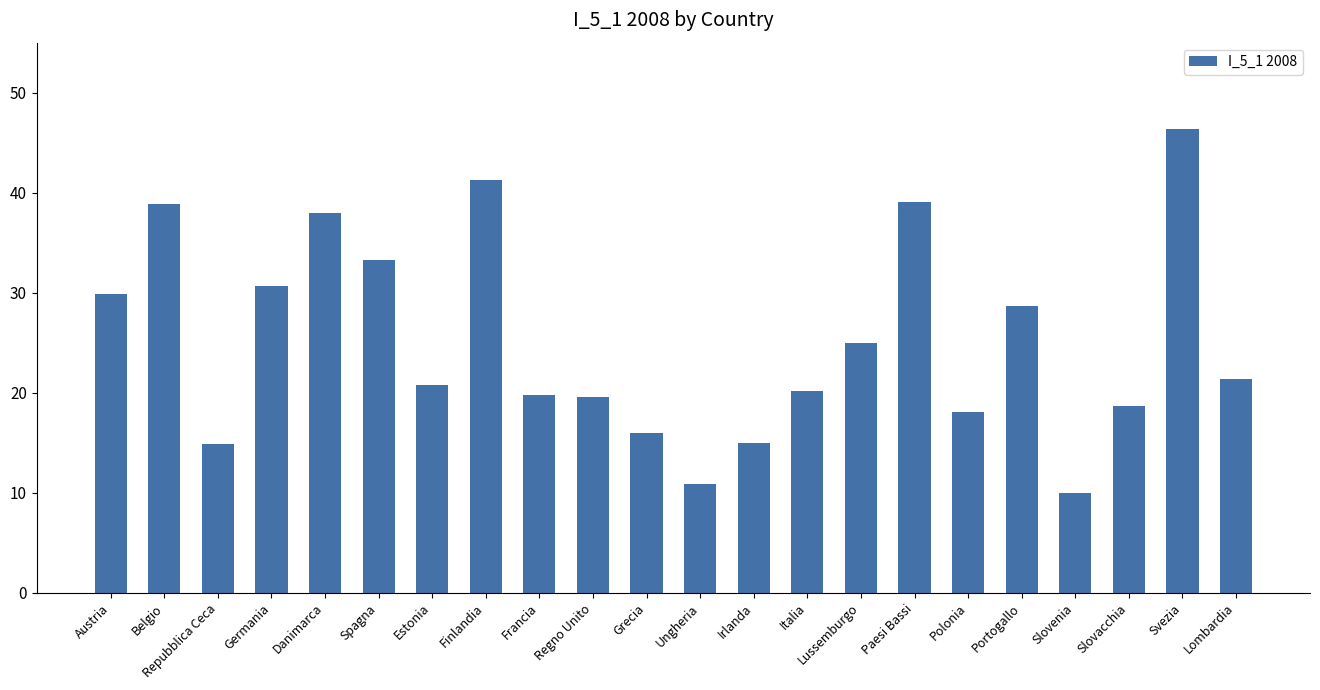

What is the approximate value at Italia?

20.2